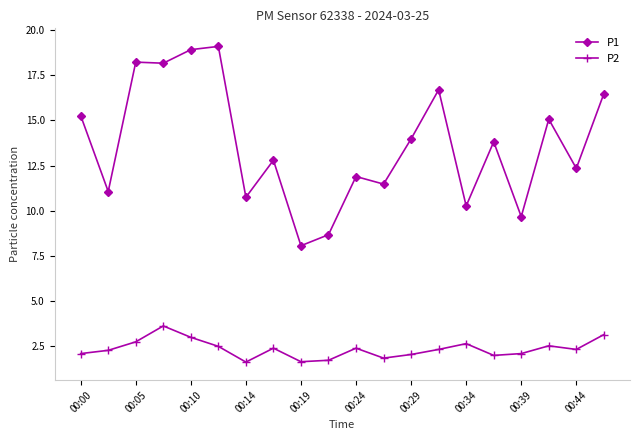

Which series has the widest spread of values?

P1